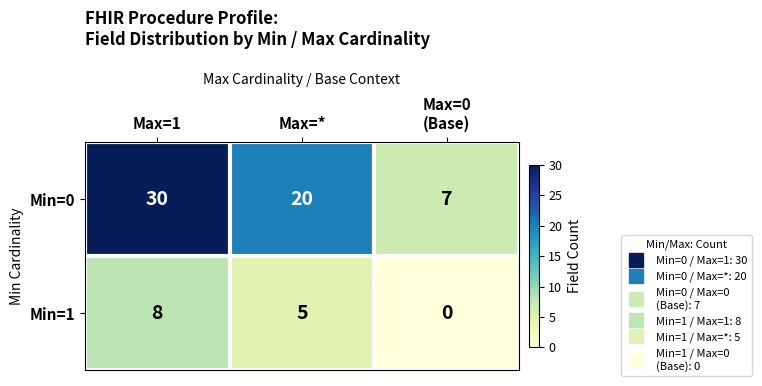

At which label does Min=1 first exceed 5?

Max=1